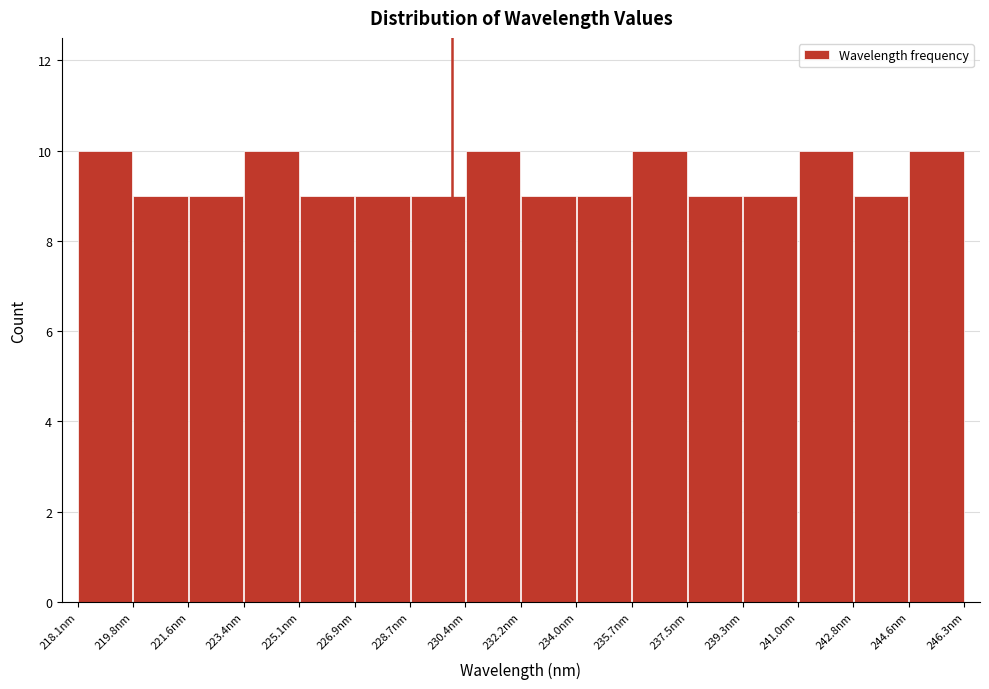

How tall is the bar that spans 232.2 to 234.0 on the x-axis? Neither the bar edges nor the heights are printed on the chart, so give them approximately, as read against the axes.

9